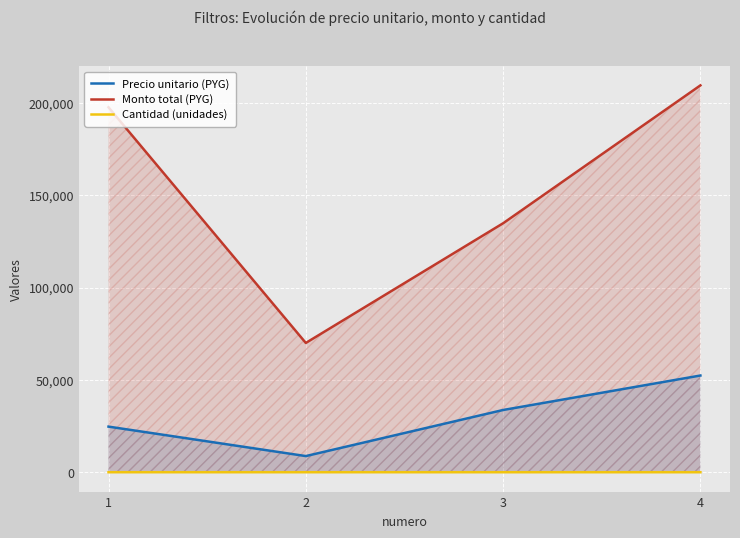

What is the sum of the Cantidad (unidades) values at 2 and 4?

12